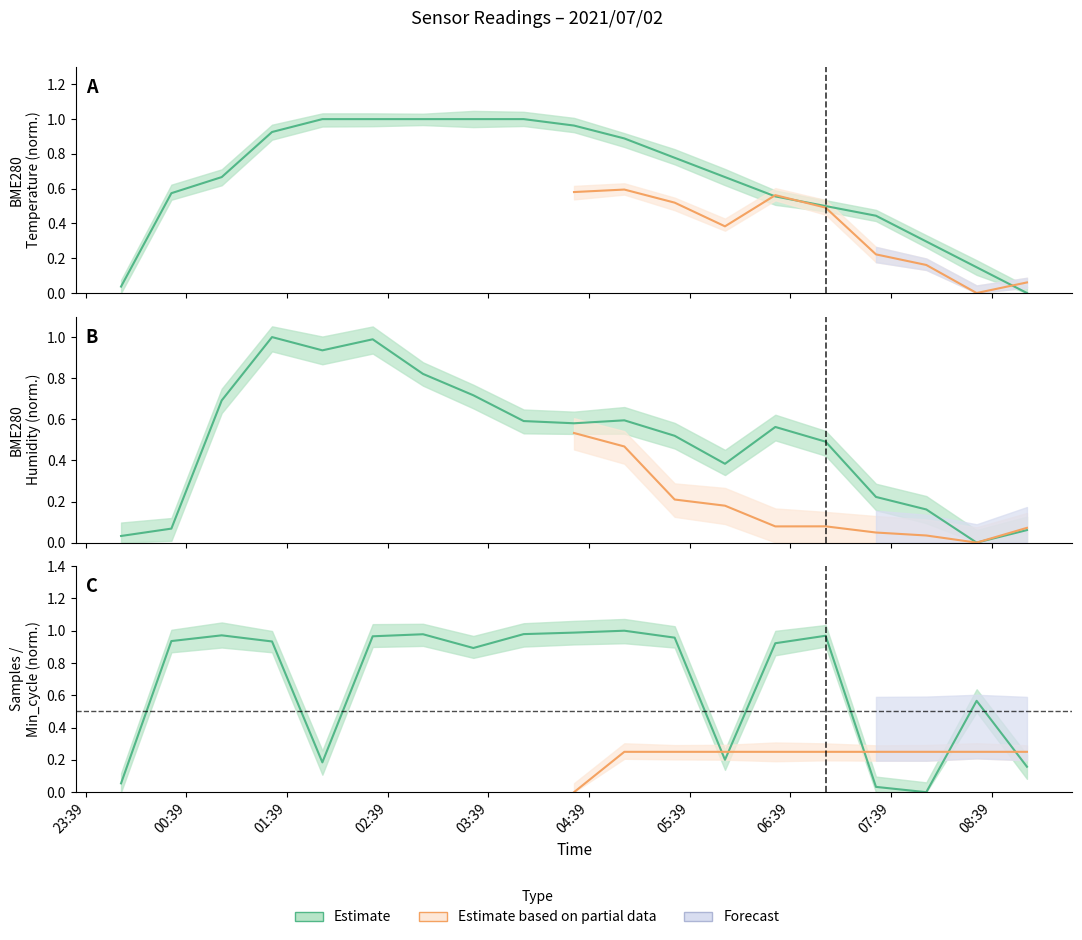

Is this an area chart (filled region under the line)?

No